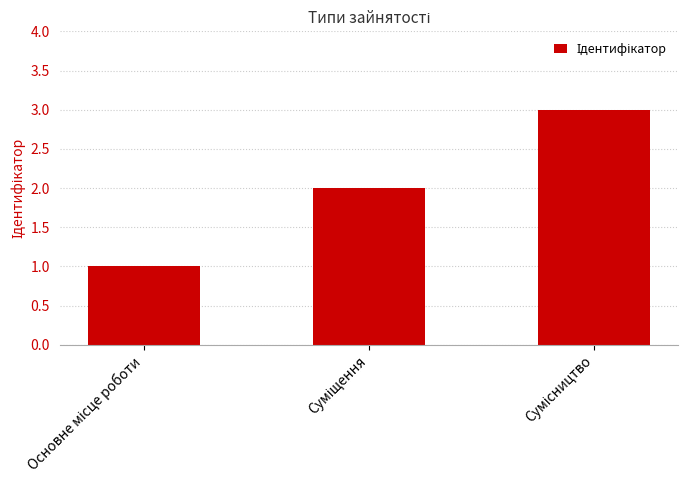

What is the greatest value displayed?

3